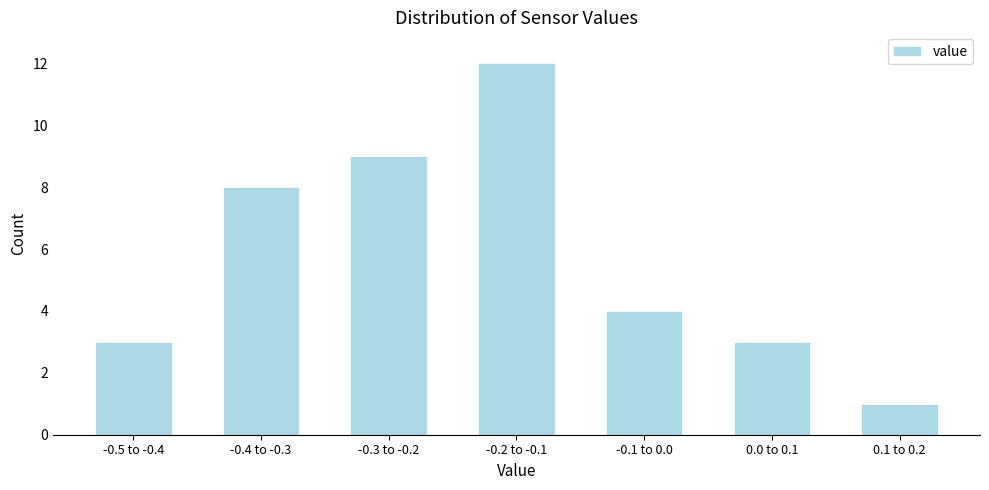

Reading right to left, what are all the values shown in this chart?

0.1 to 0.2=1	0.0 to 0.1=3	-0.1 to 0.0=4	-0.2 to -0.1=12	-0.3 to -0.2=9	-0.4 to -0.3=8	-0.5 to -0.4=3